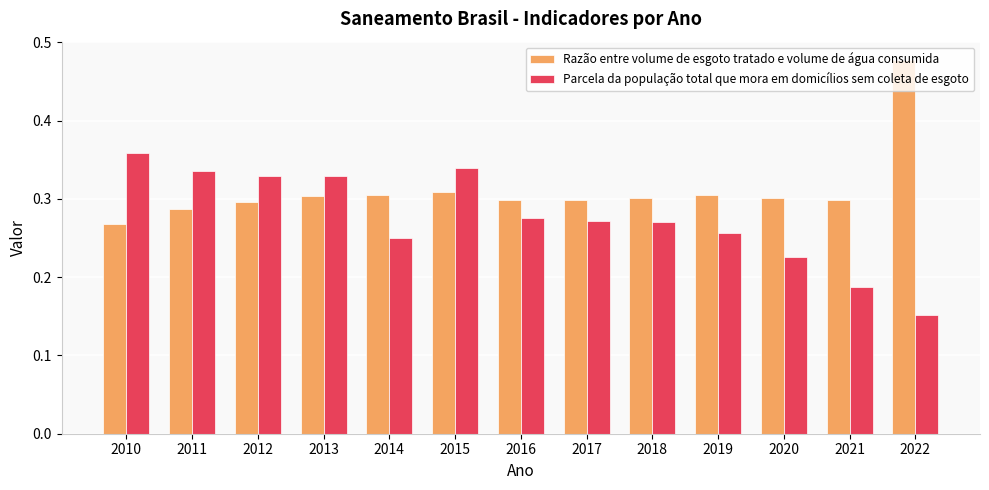

What is the sum of all Razão entre volume de esgoto tratado e volume de água consumida values?

4.0